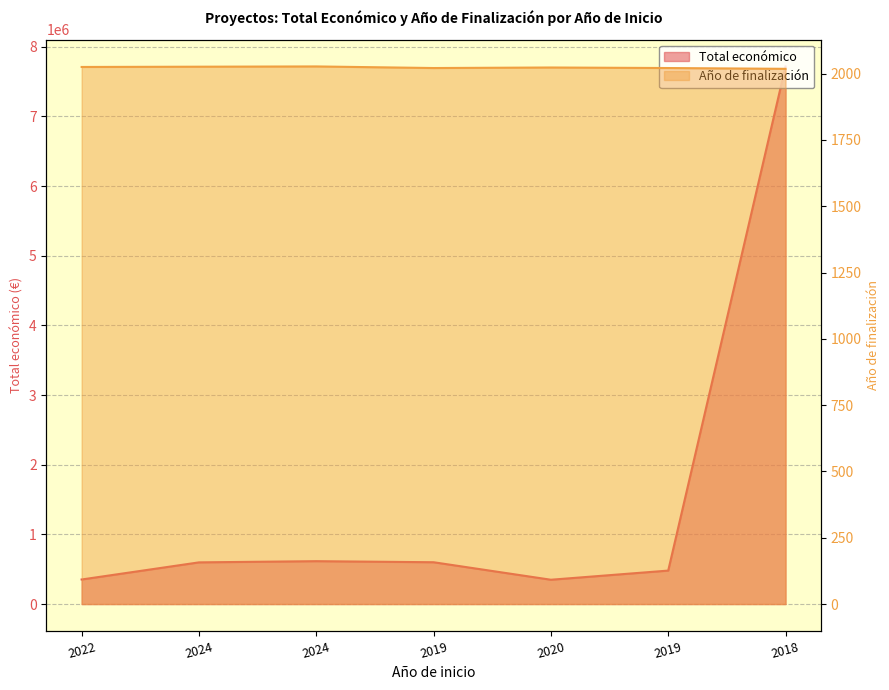

True or false: Total económico and Año de finalización intersect in this chart.

False